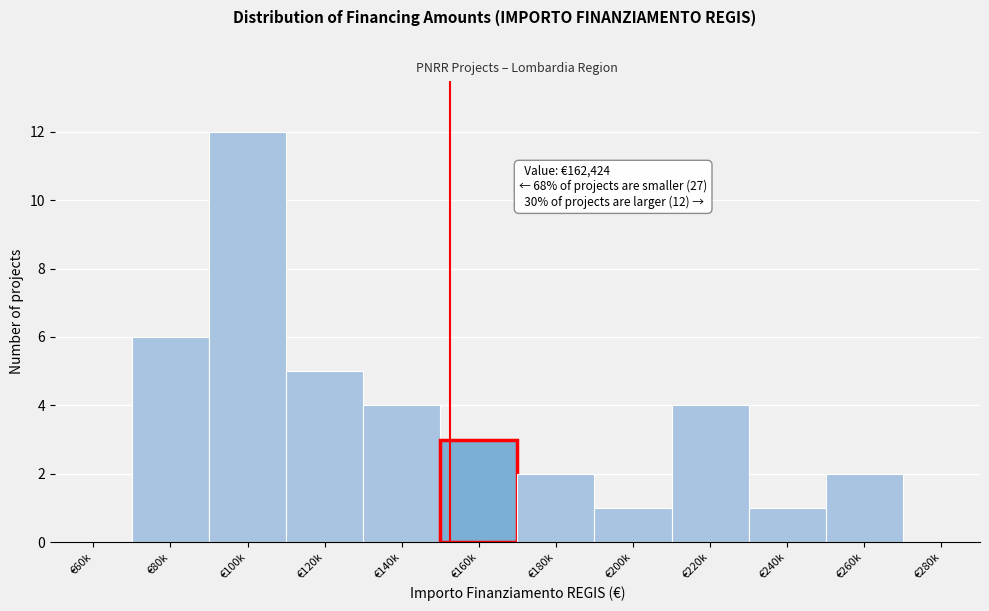

Reading right to left, transcribe all the data shown in this chart.

€280k=0	€260k=2	€240k=1	€220k=4	€200k=1	€180k=2	€160k=3	€140k=4	€120k=5	€100k=12	€80k=6	€60k=0